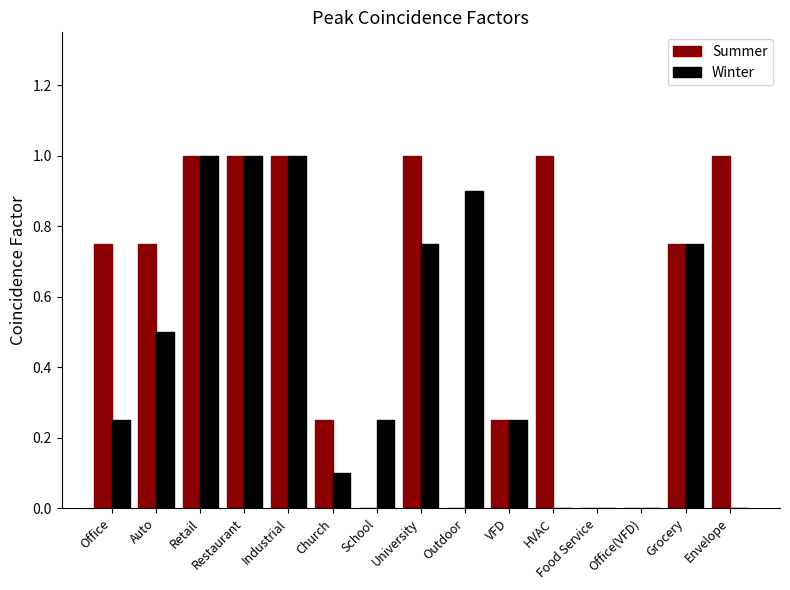

Count the number of data series in this chart.

2